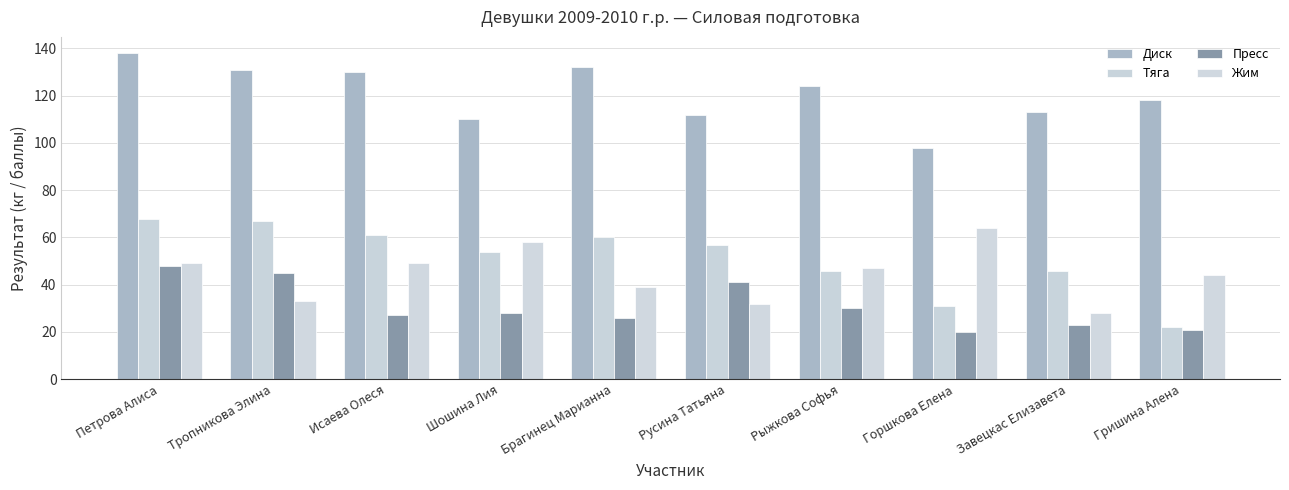

What is the value of the Жим bar at the 8th from the left?

64